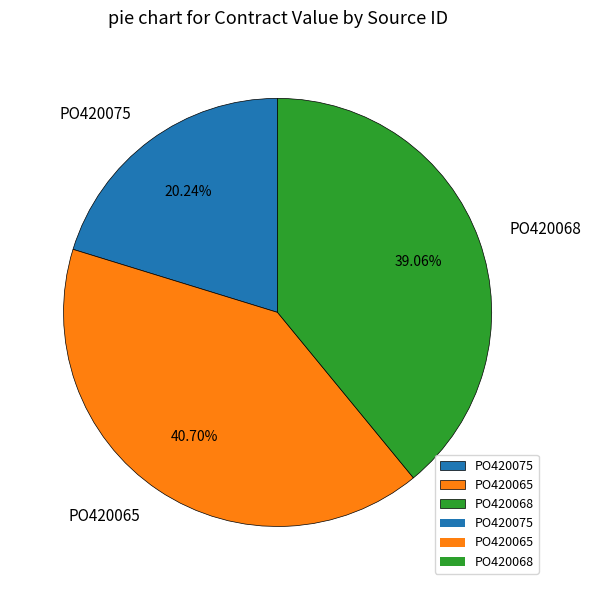

What percentage is the PO420068 slice, to the nearest percent?

39%